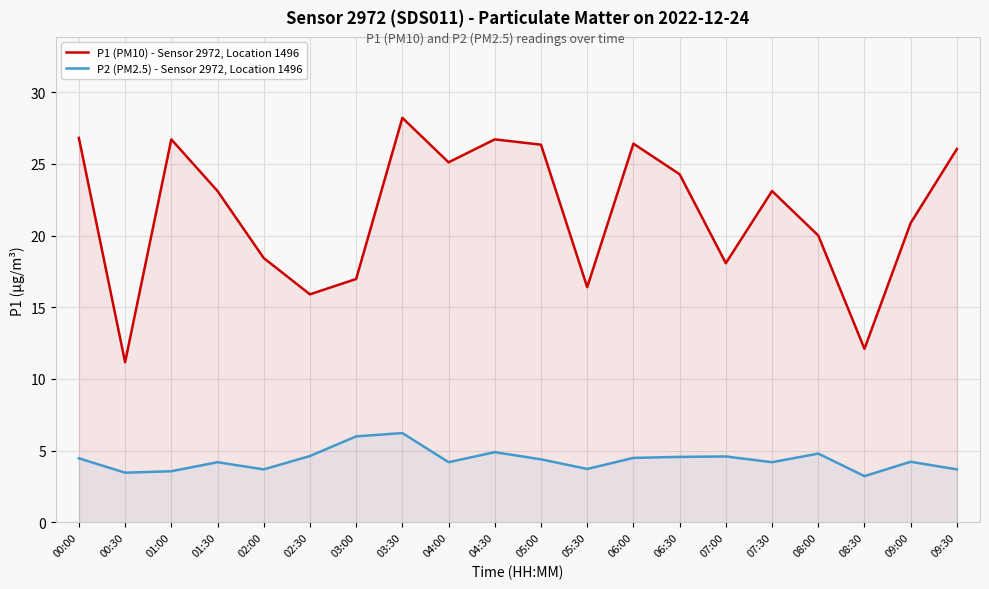

What is the label of the 6th point from the right?

07:00